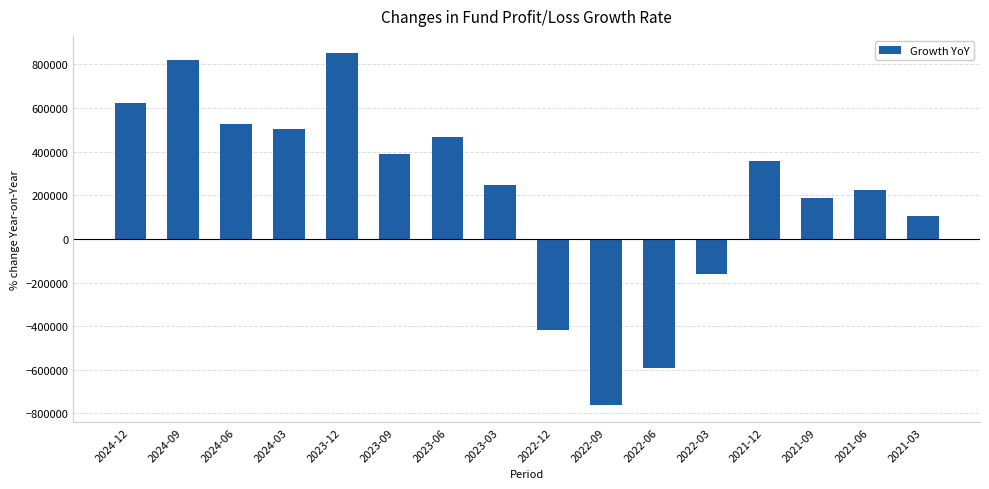

How many positive values are there?

12